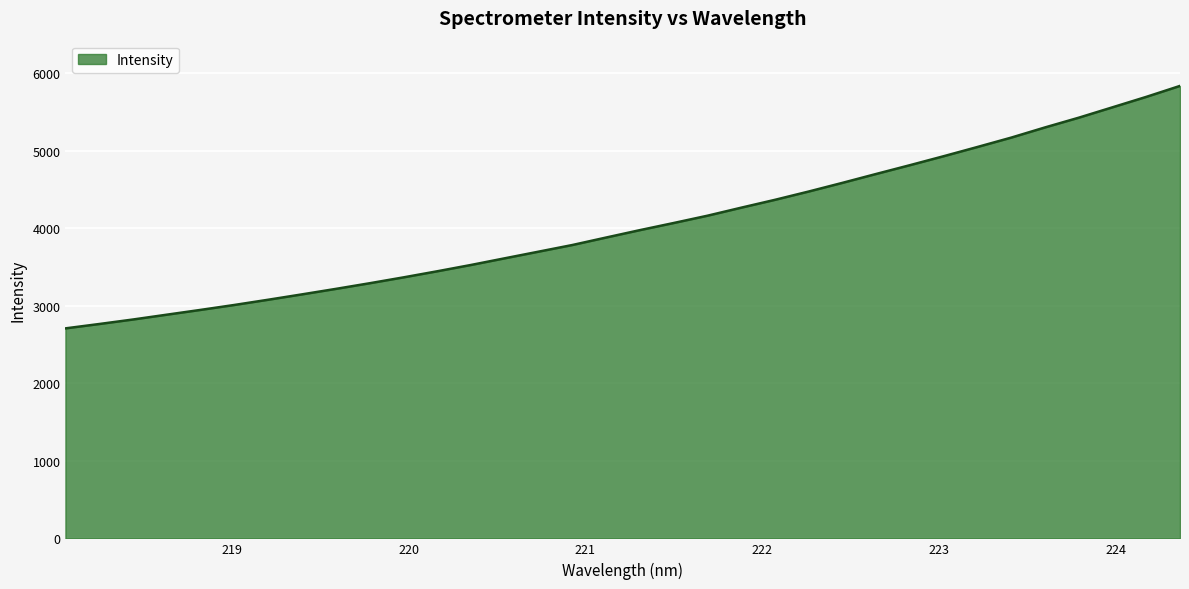

What is the greatest value displayed?

5834.6